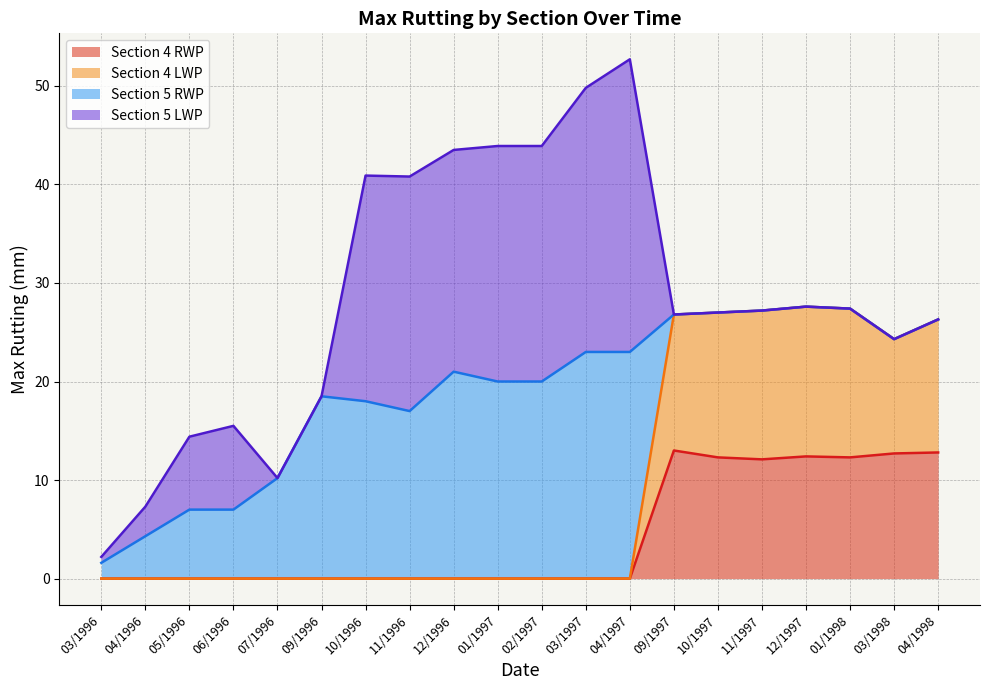

Is it true that Section 4 RWP equals 7.6 at 05/1996?

False